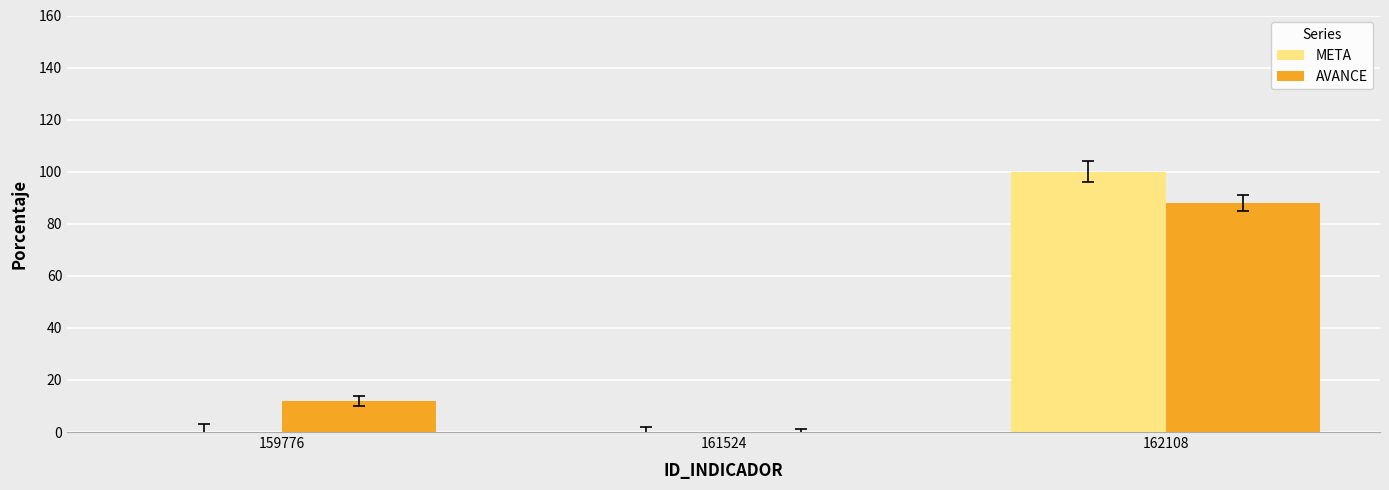

What is the difference between the AVANCE values at 161524 and 159776?

12